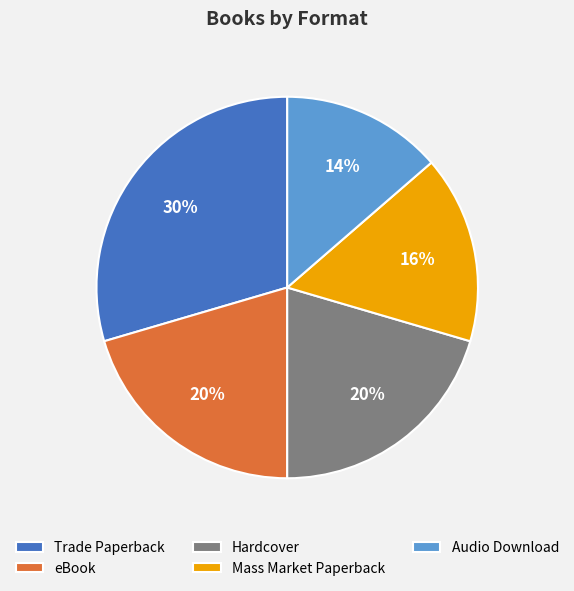

To the nearest percent, what is the difference between the largest and smallest slice percentages?

16%